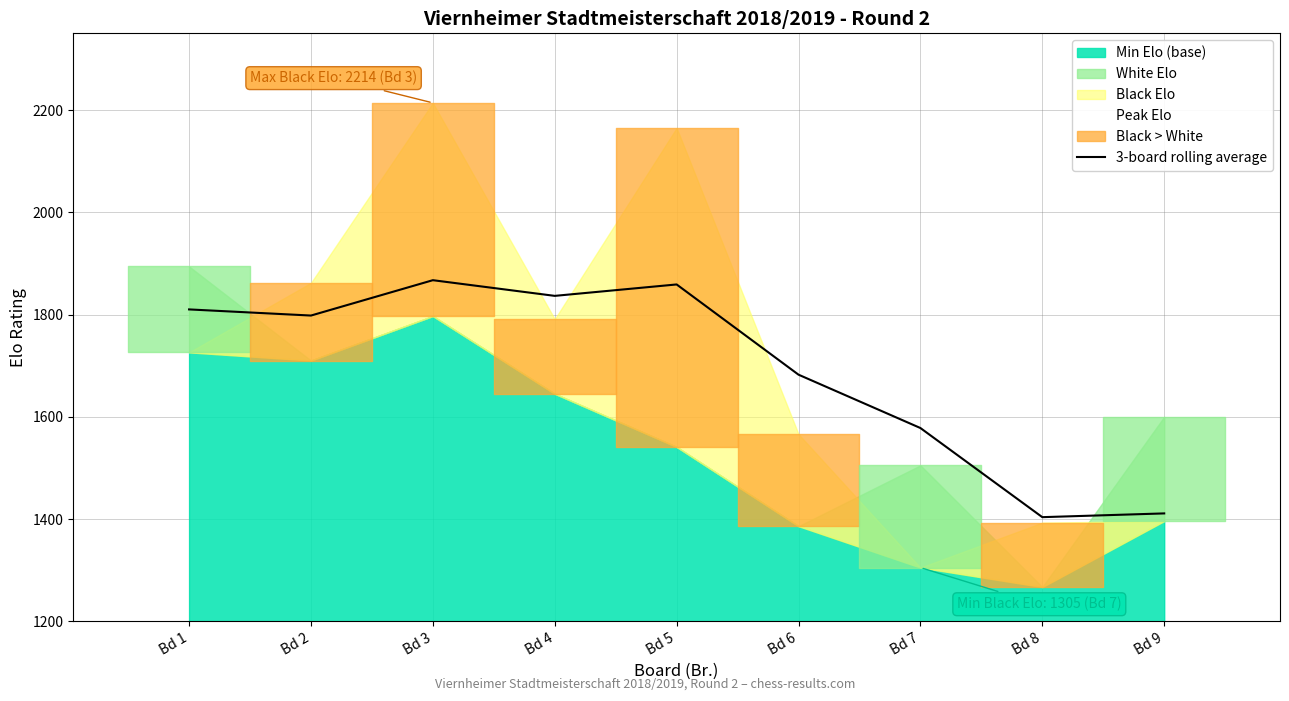

How many data points are above 1798?

4